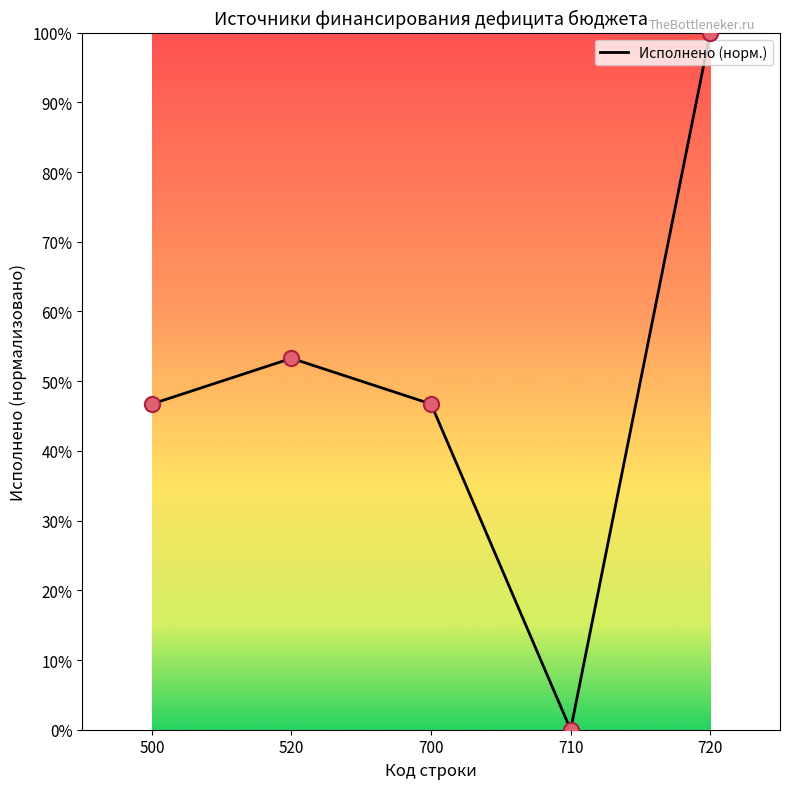

Which has a higher value, 500 or 720?

720